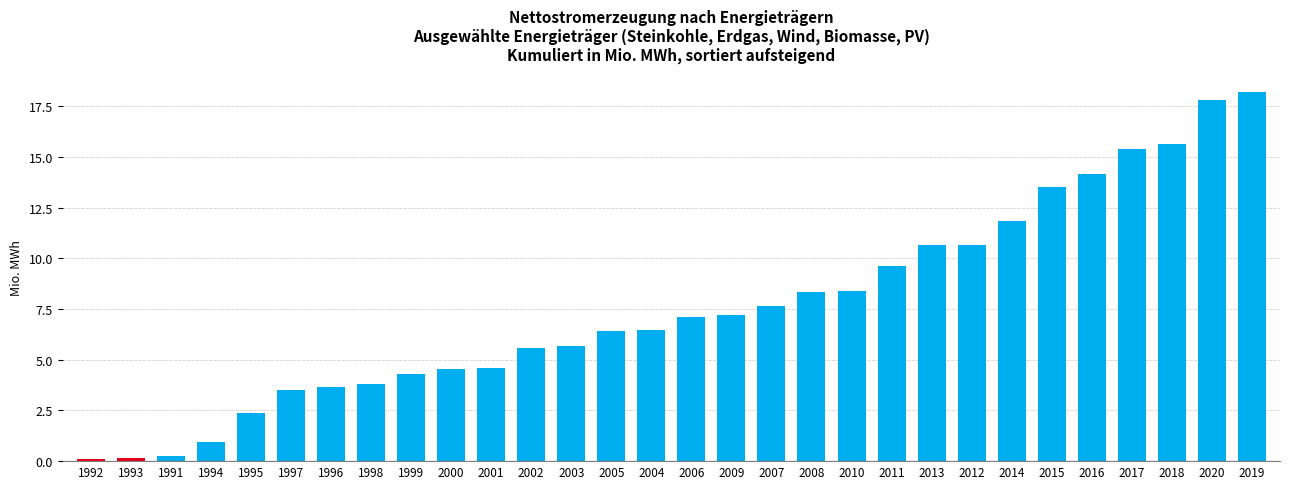

Which category has the highest value across all series?

2019